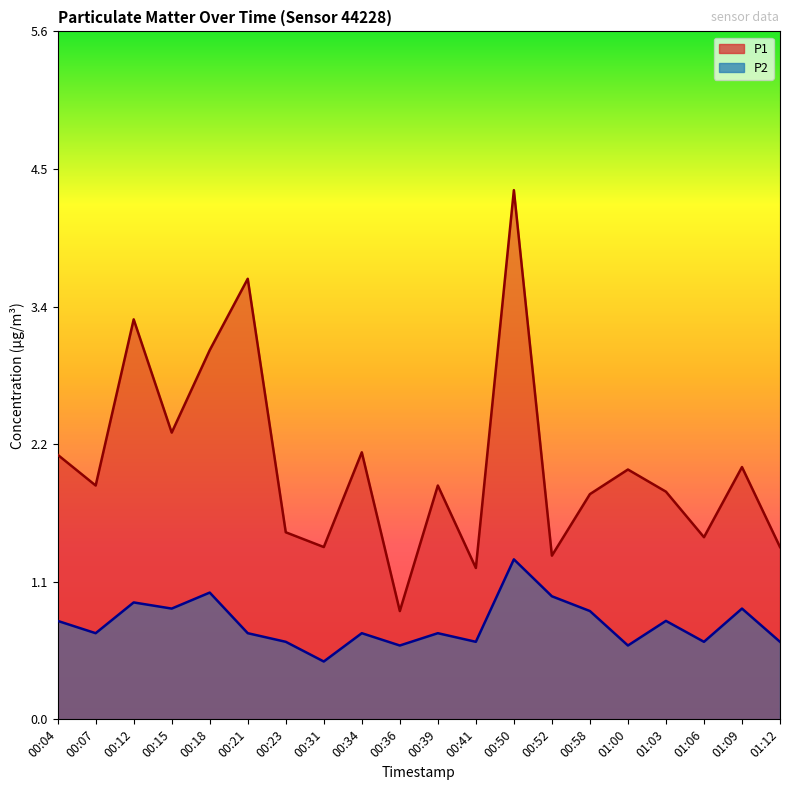

True or false: P1 has a value of 1.1 at 00:18.

False